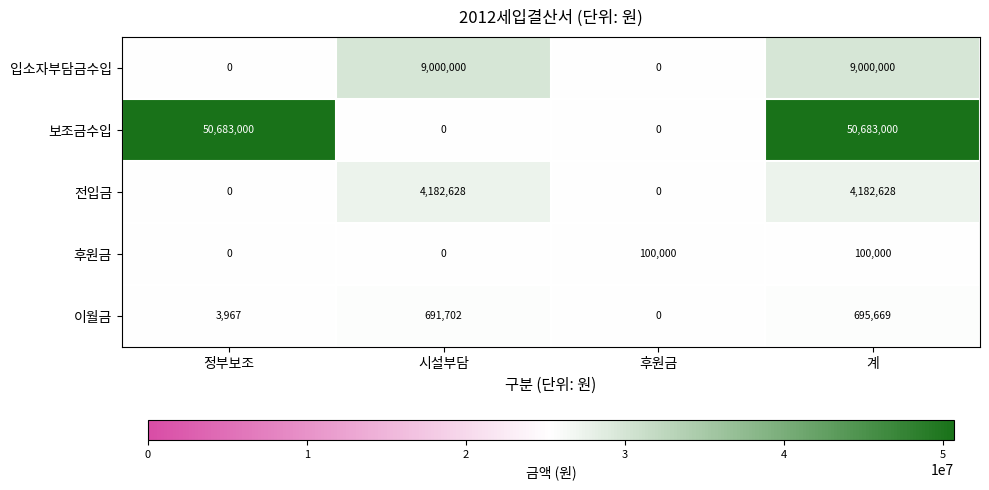

What is the maximum value shown in the chart?

50683000